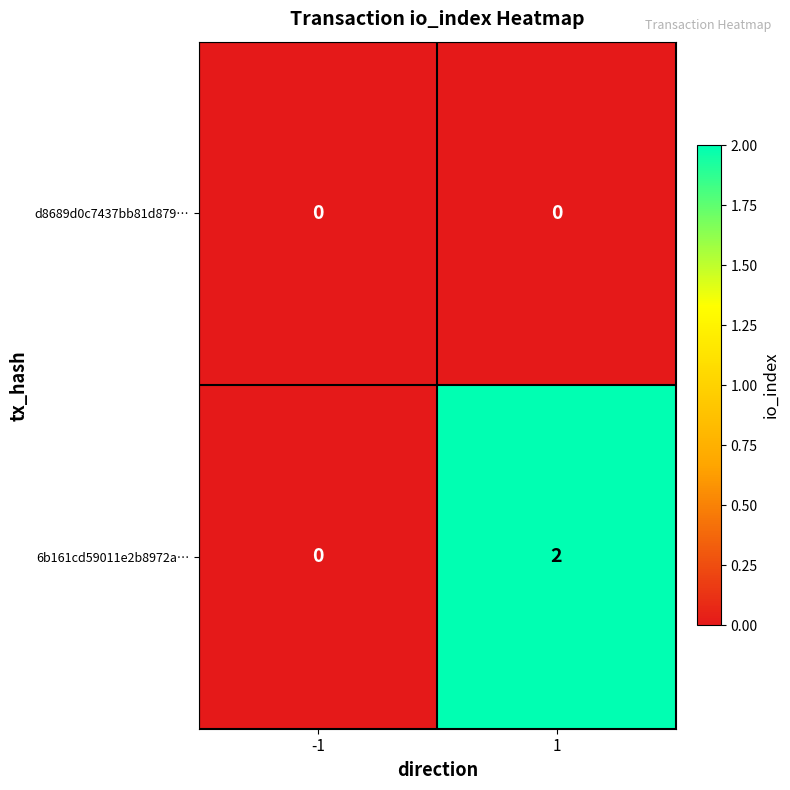

What is the greatest value displayed?

2